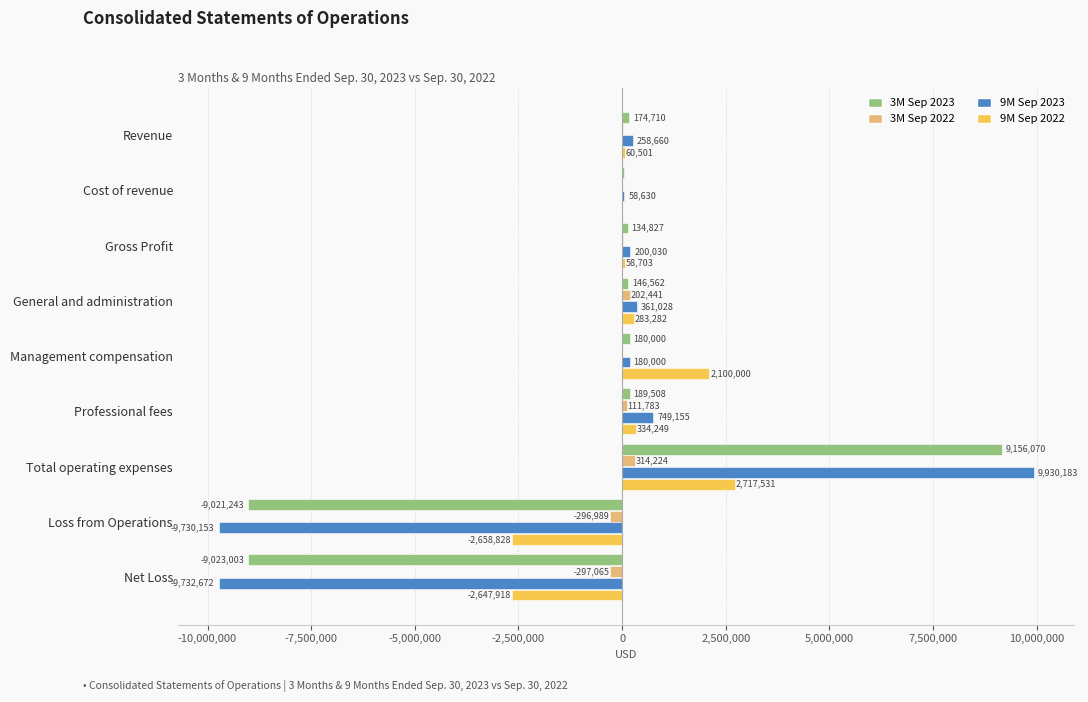

Where is 3M Sep 2022 nearest to the value 8579?

Cost of revenue